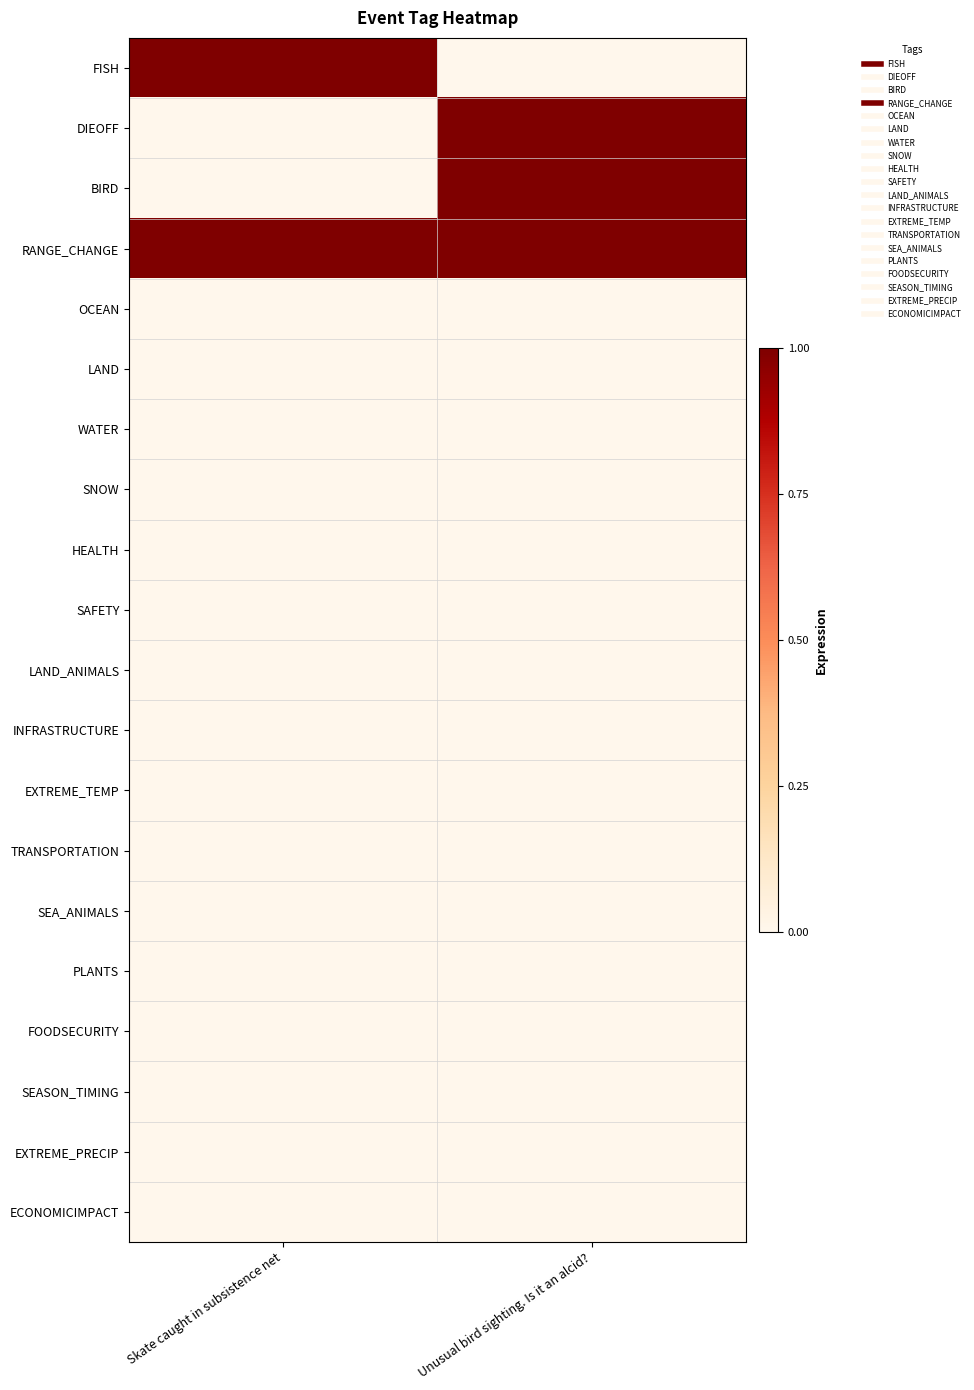

Which series has the largest total across all categories?

RANGE_CHANGE